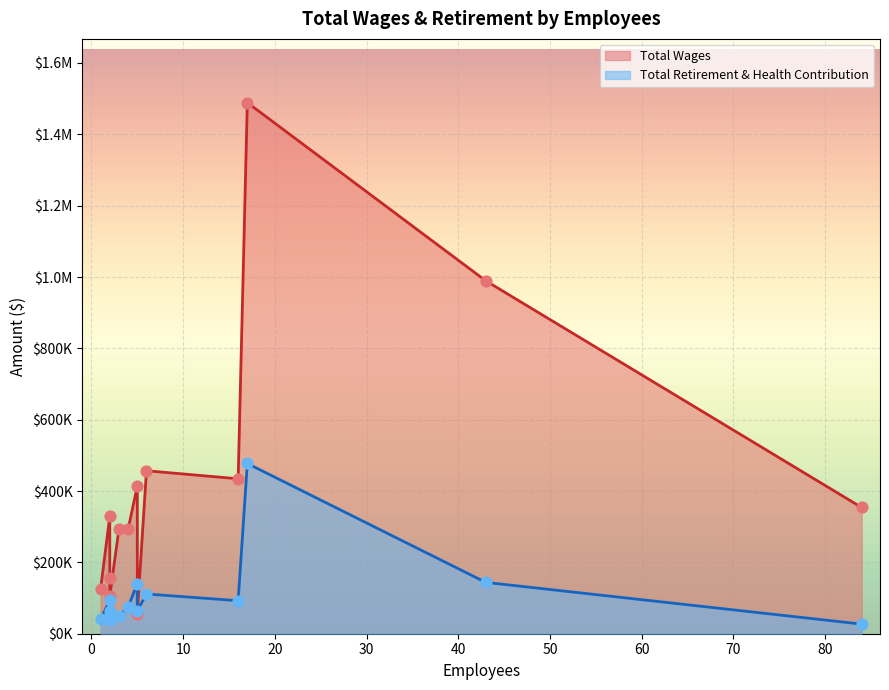

At how many categories does at least one series exceed 302758?

7